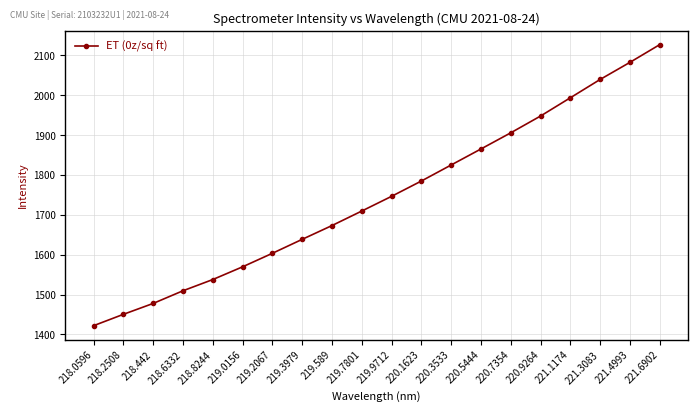

Between 218.2508 and 219.2067, which is larger?

219.2067